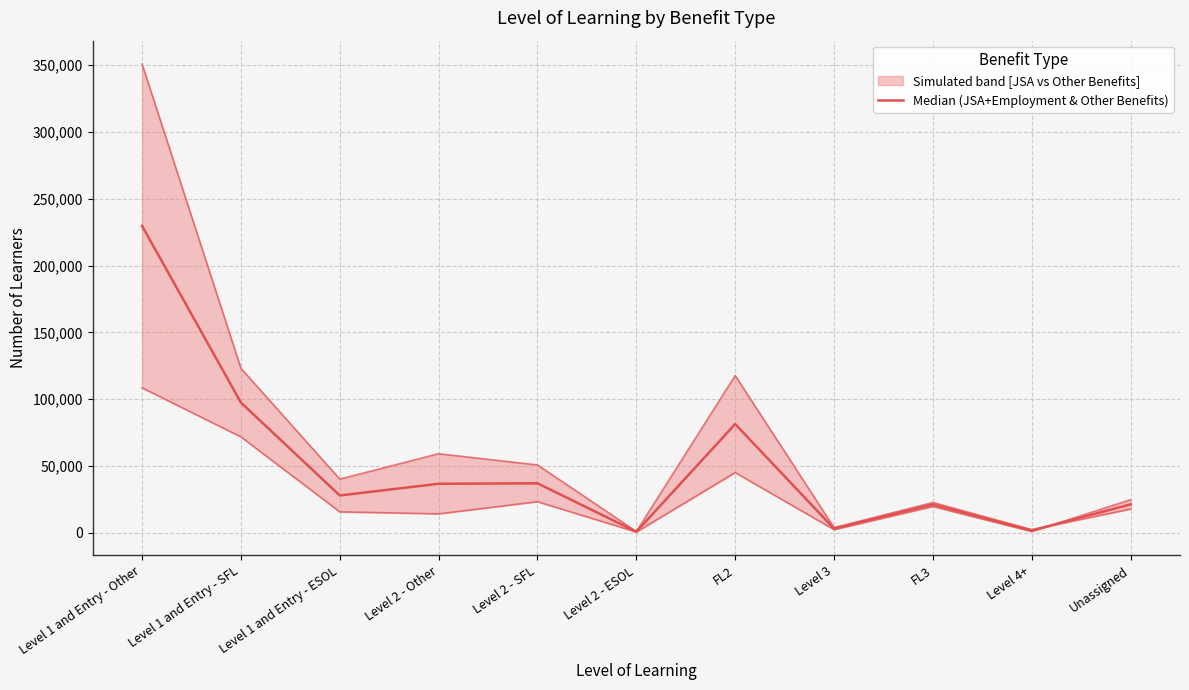

List the labels in order of value, smallest first.

Level 2 - ESOL, Level 4+, Level 3, FL3, Unassigned, Level 1 and Entry - ESOL, Level 2 - Other, Level 2 - SFL, FL2, Level 1 and Entry - SFL, Level 1 and Entry - Other